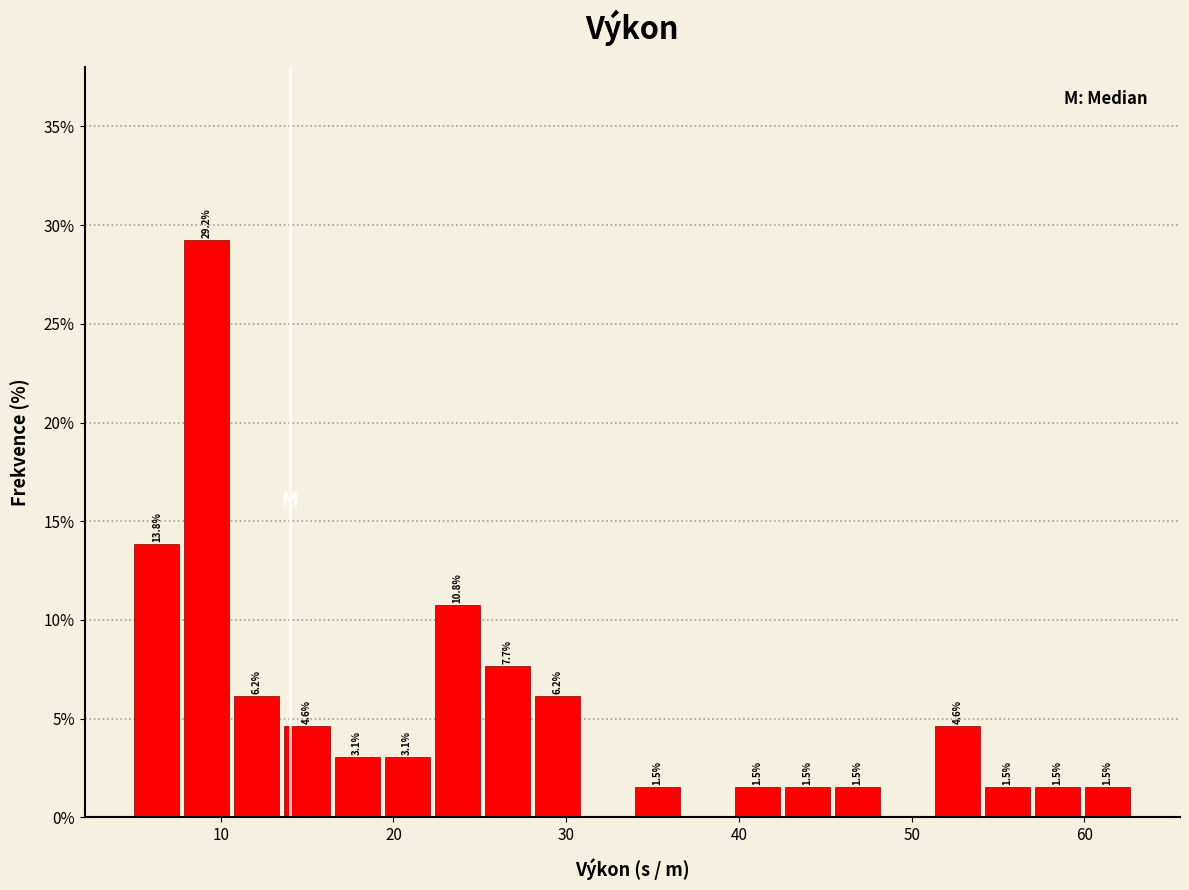

Read against the x-axis, roughly where is the centre of the tallest bar?

9